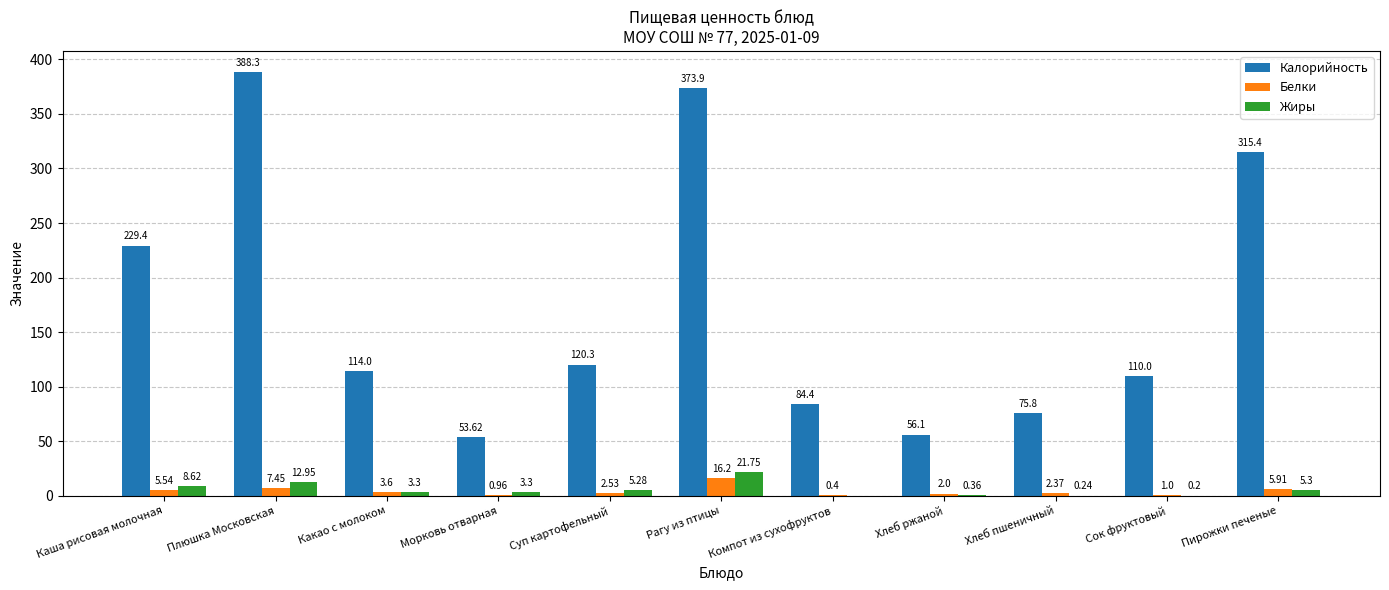

How many groups of bars are there?

11